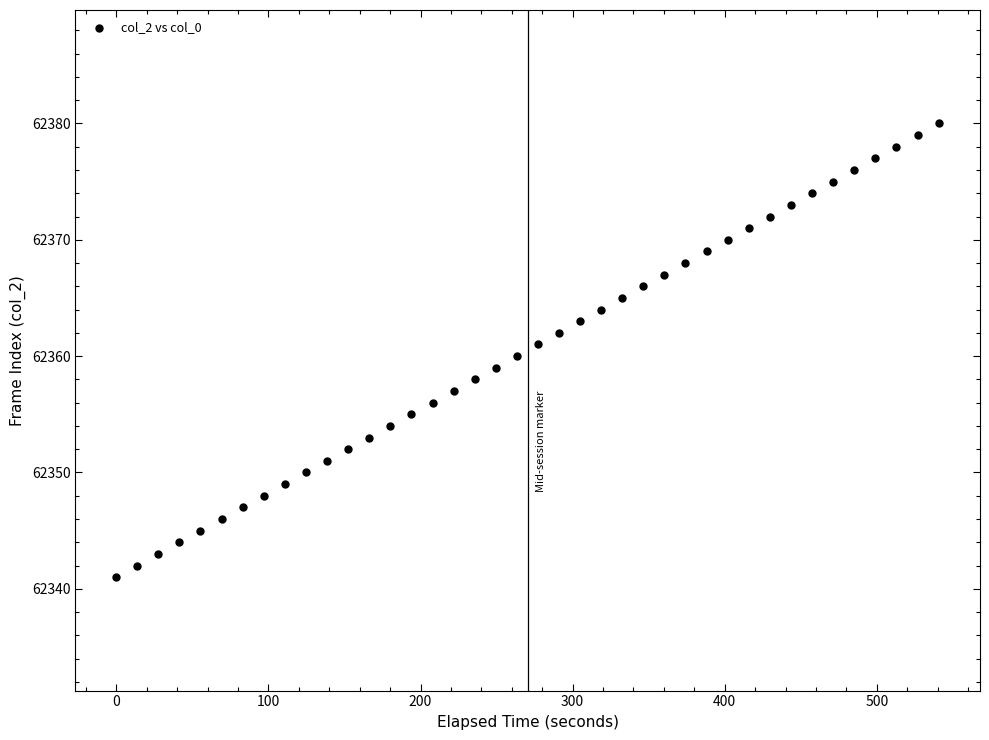

What is the range of Y values (max minus min)?

39